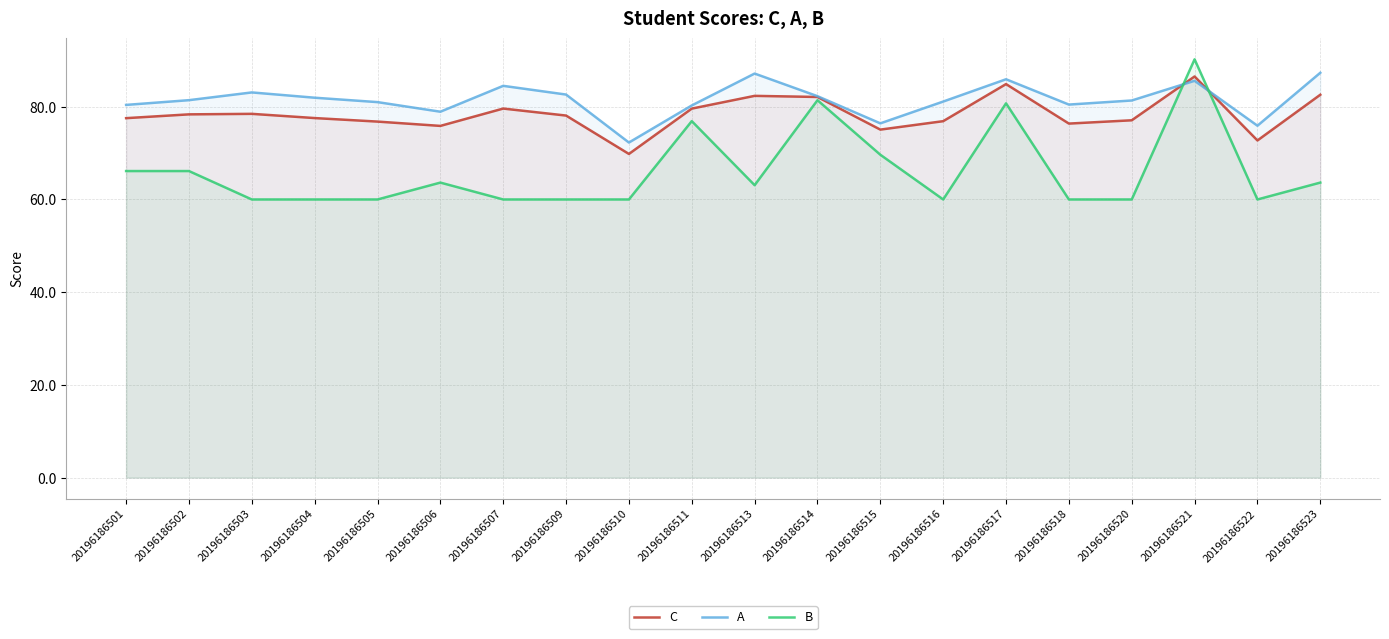

How many data points does each series have?

20